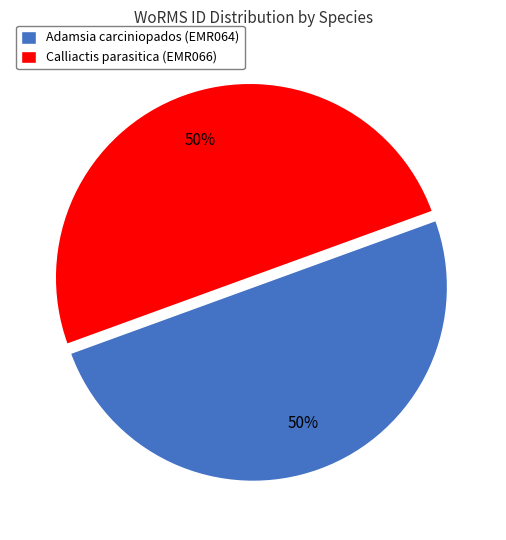

Approximately how many times larger is the value at Adamsia carciniopados (EMR064) compared to Calliactis parasitica (EMR066)?

1.0